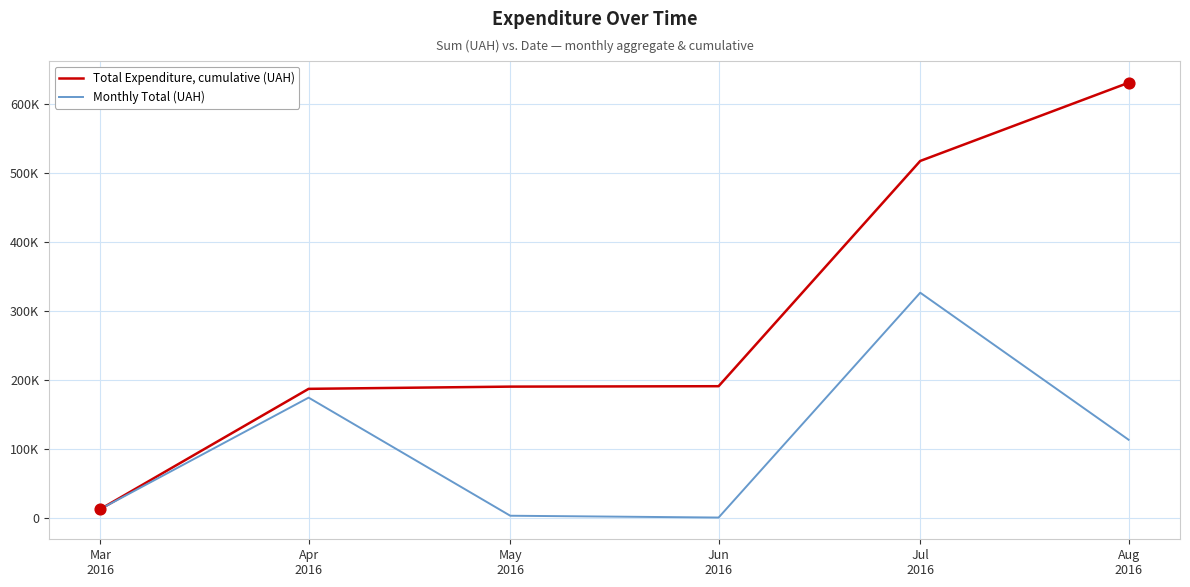

What are all the series names shown in the legend?

Total Expenditure, cumulative (UAH), Monthly Total (UAH)